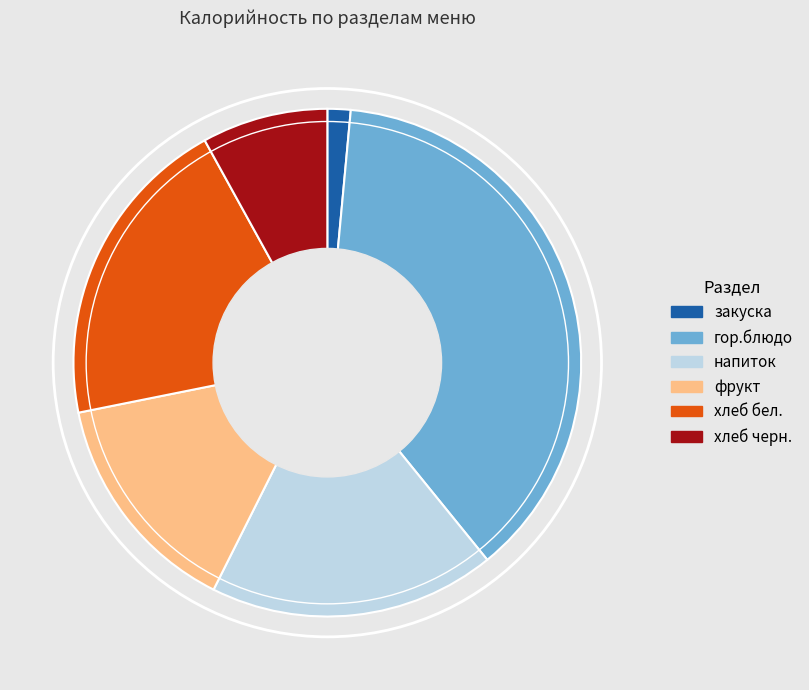

Does гор.блюдо account for over 50% of the chart?

No